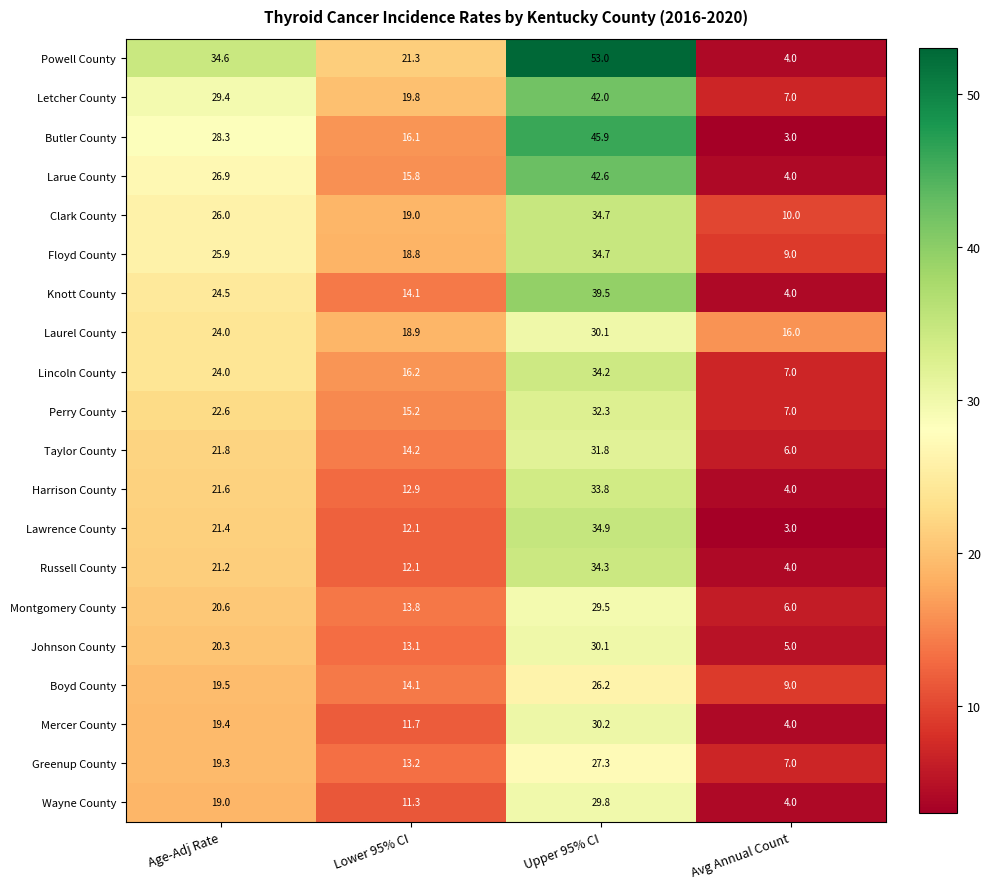

List the labels in order of Wayne County value, largest first.

Upper 95% CI, Age-Adj Rate, Lower 95% CI, Avg Annual Count